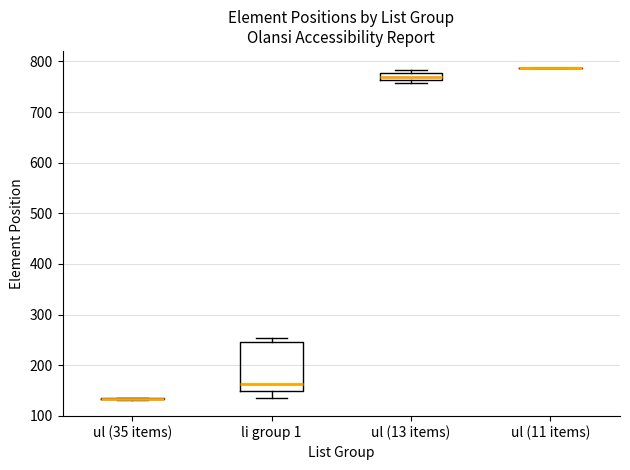

Where is the lower edge of the box for li group 1 on the y-axis? The values are not printed on the chart, so give them approximately, as read against the axis.

150